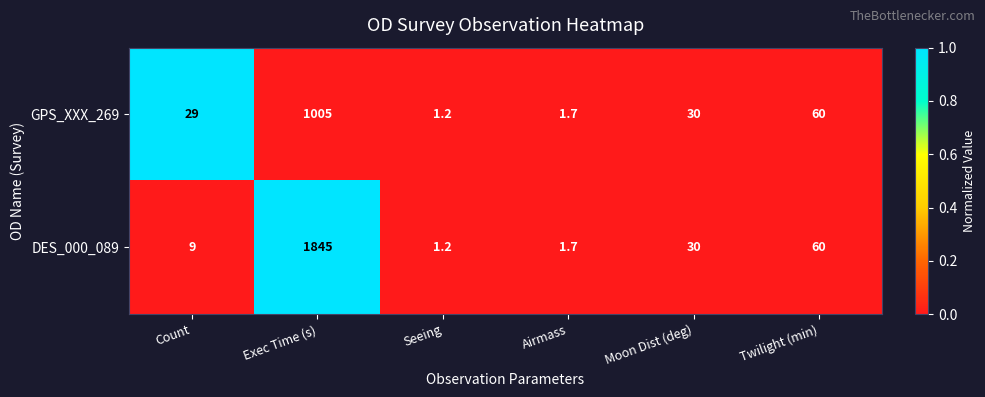

The DES_000_089 series shows 11.9 at Moon Dist (deg). True or false?

False